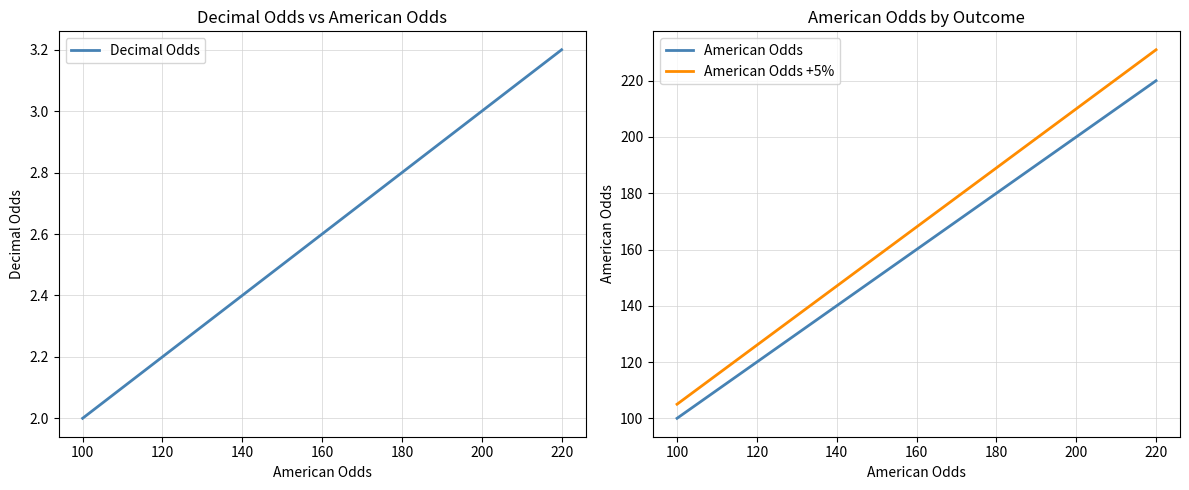

Does the chart display data point markers on the line(s)?

No